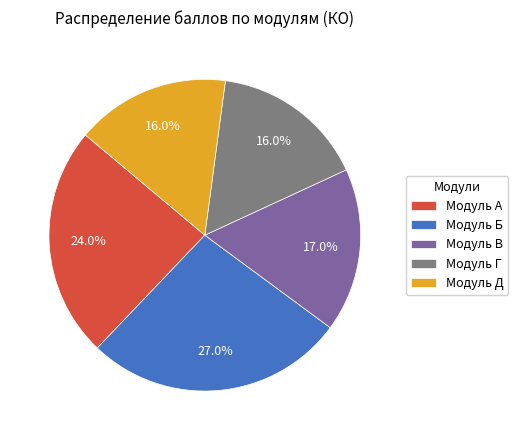

Count the number of slices in the pie.

5